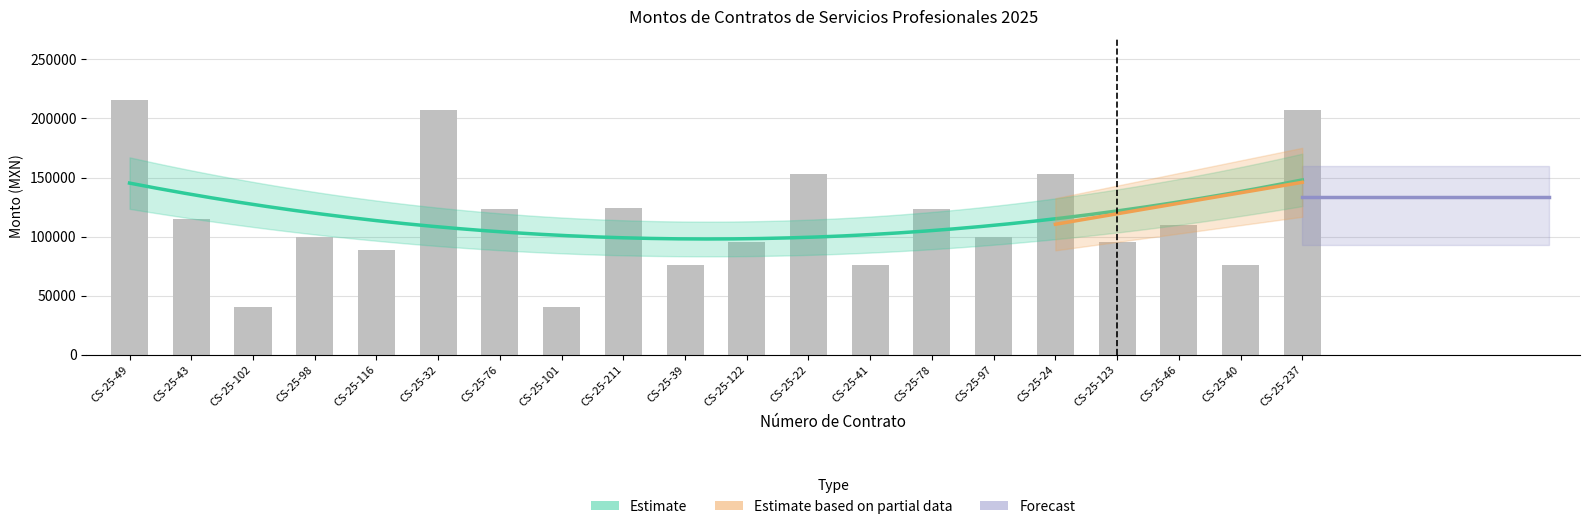

The value at CS-25-123 is 58032.3. True or false?

False